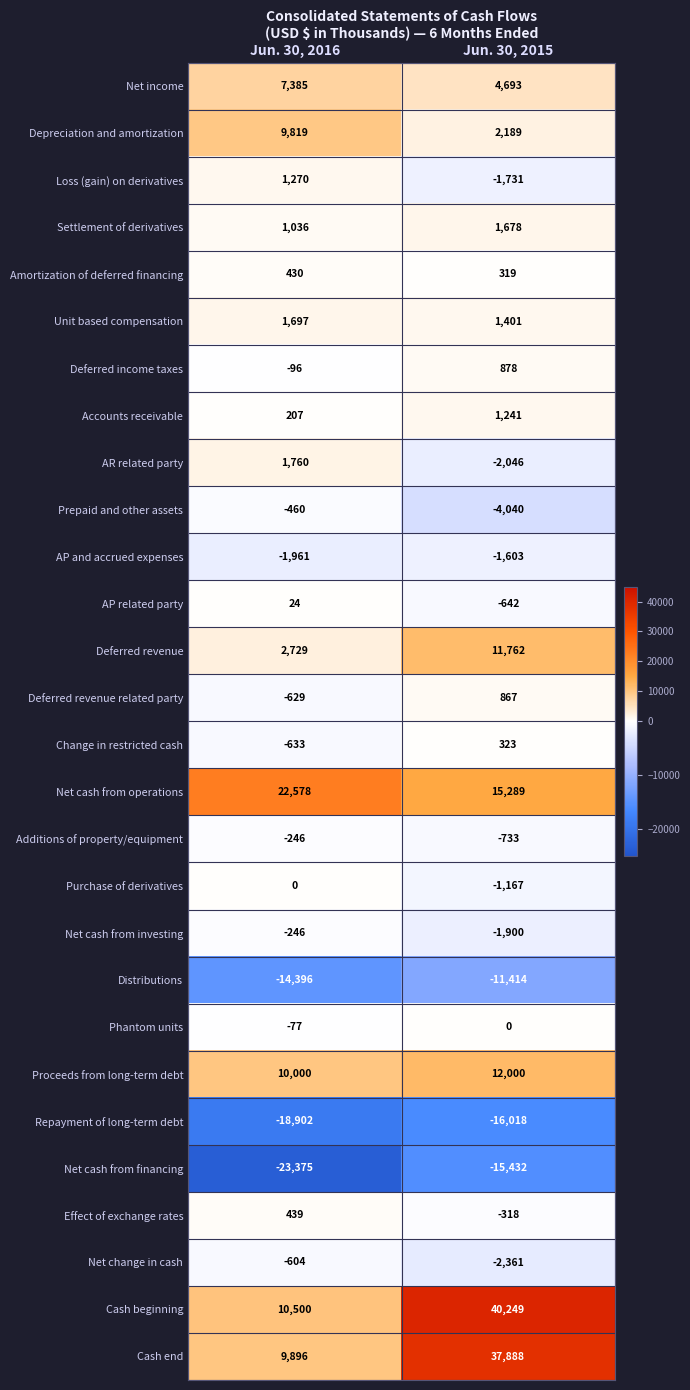

Rank the series at Jun. 30, 2015 from highest to lowest value.

Cash beginning, Cash end, Net cash from operations, Proceeds from long-term debt, Deferred revenue, Net income, Depreciation and amortization, Settlement of derivatives, Unit based compensation, Accounts receivable, Deferred income taxes, Deferred revenue related party, Change in restricted cash, Amortization of deferred financing, Phantom units, Effect of exchange rates, AP related party, Additions of property/equipment, Purchase of derivatives, AP and accrued expenses, Loss (gain) on derivatives, Net cash from investing, AR related party, Net change in cash, Prepaid and other assets, Distributions, Net cash from financing, Repayment of long-term debt